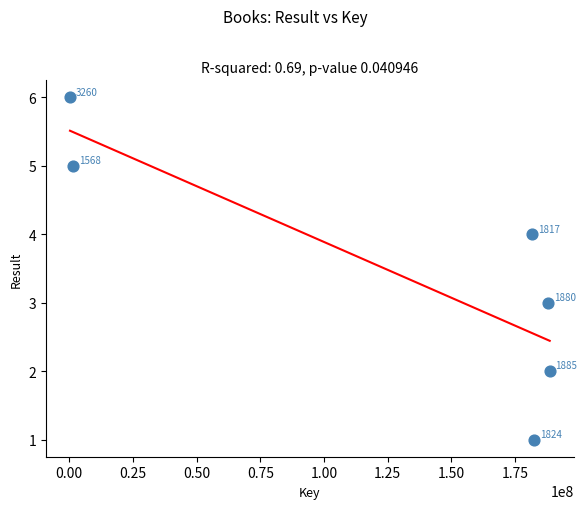

What is the range of Y values (max minus min)?

5